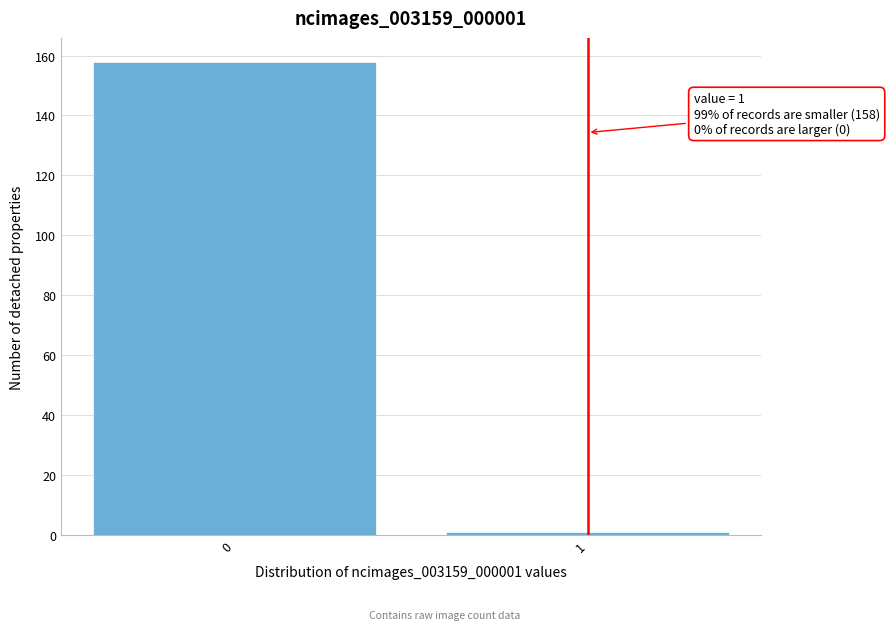

Reading left to right, transcribe all the data shown in this chart.

158	1